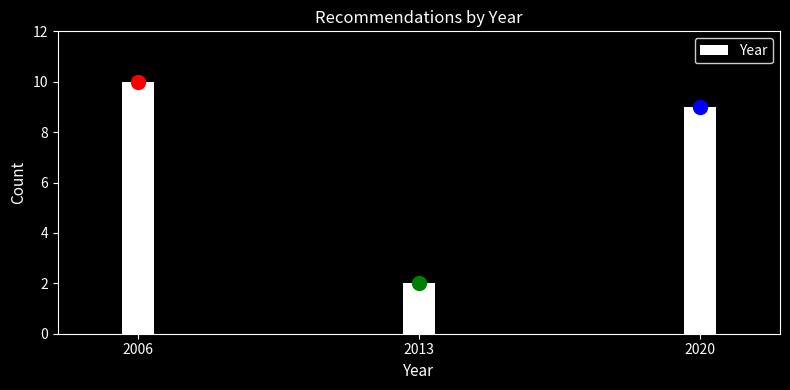

Reading left to right, what are all the values shown in this chart?

2006=10	2013=2	2020=9